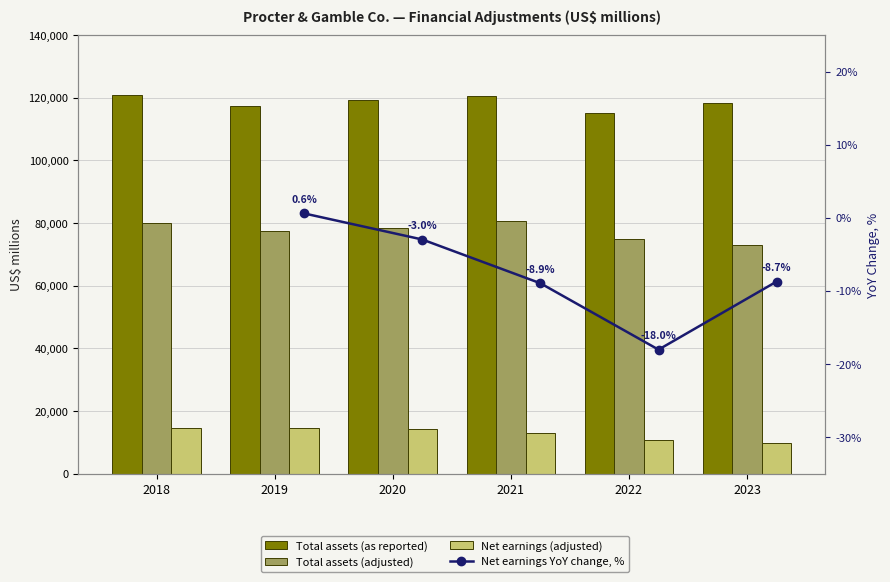

What is the difference between the maximum and minimum values in the Total assets (adjusted) series?

7664.0